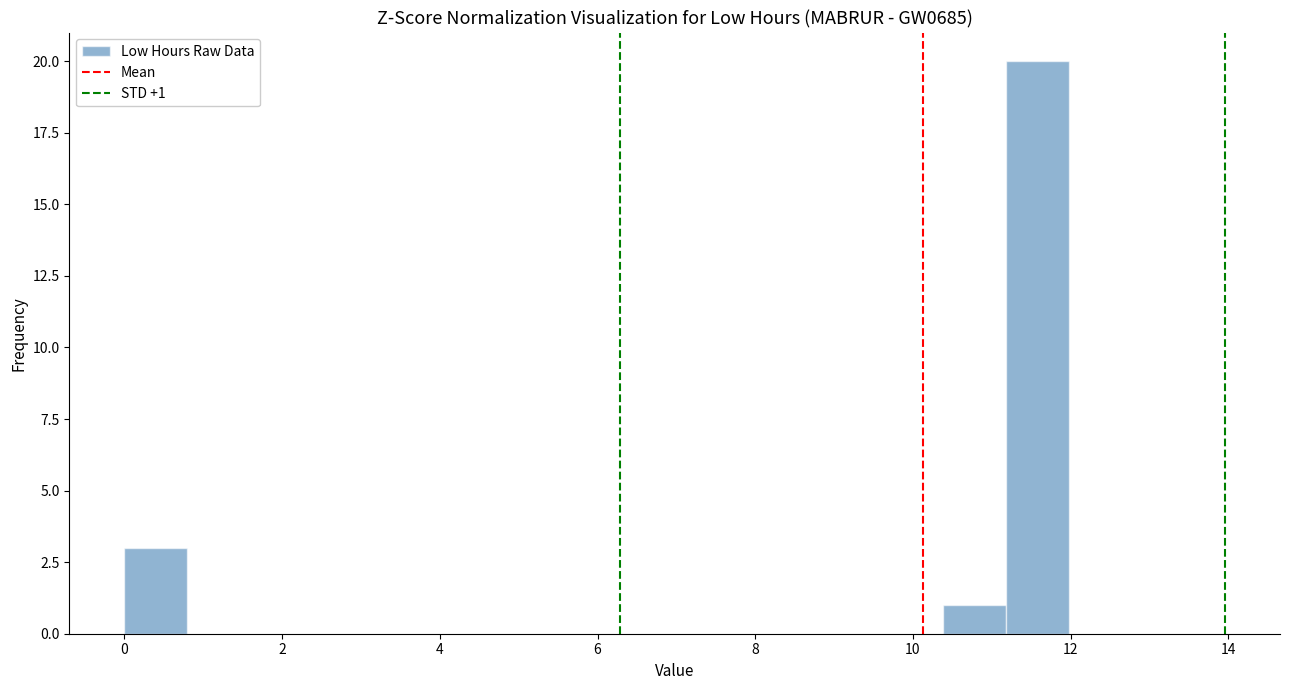

Read against the x-axis, roughly where is the centre of the tallest bar?

11.6